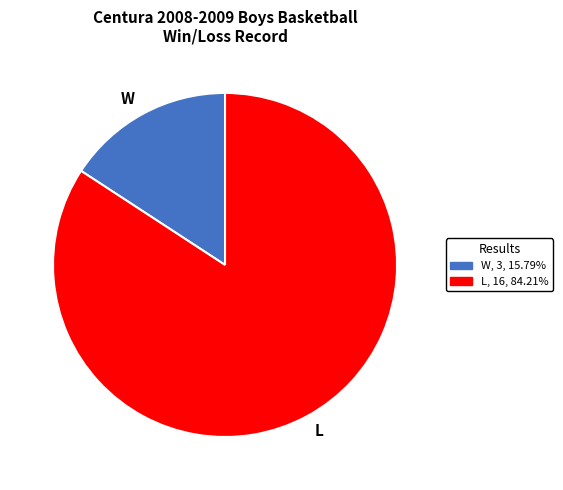

Which category has the biggest portion of the pie?

L